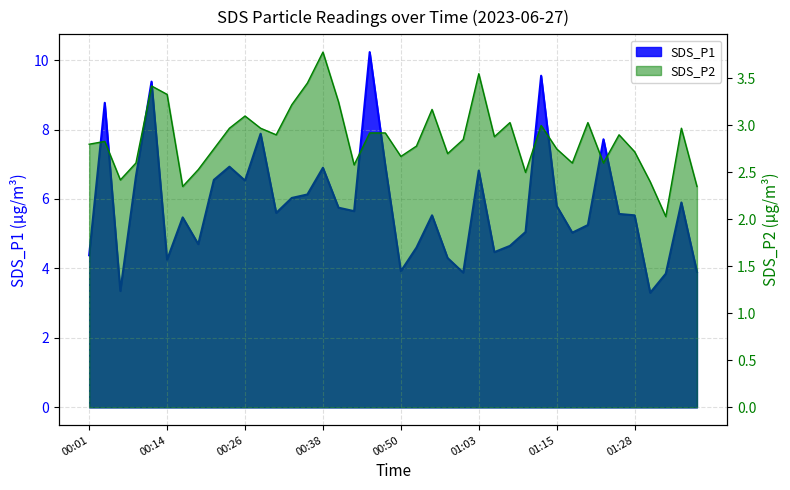

What are all the series names shown in the legend?

SDS_P1, SDS_P2